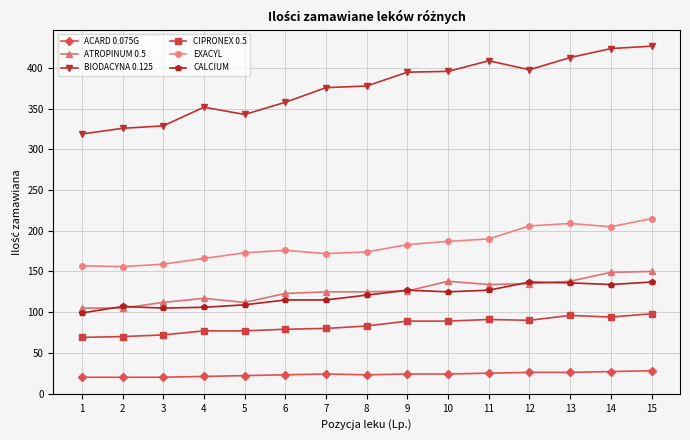

What is the minimum value for EXACYL?

156